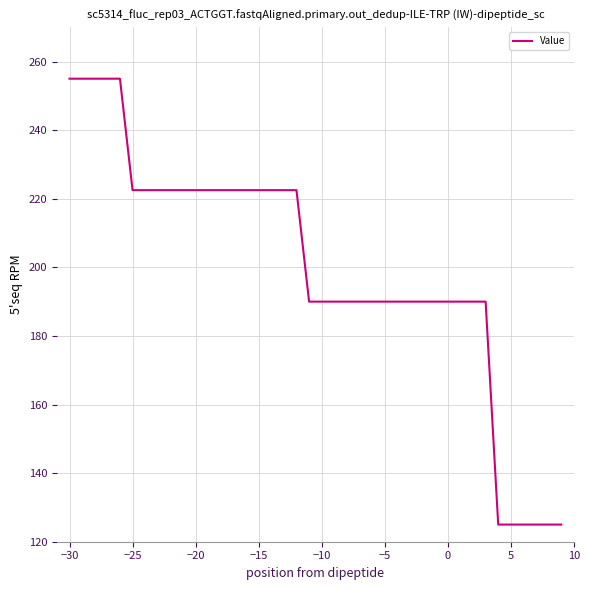

What is the difference between the maximum and minimum values?

130.0